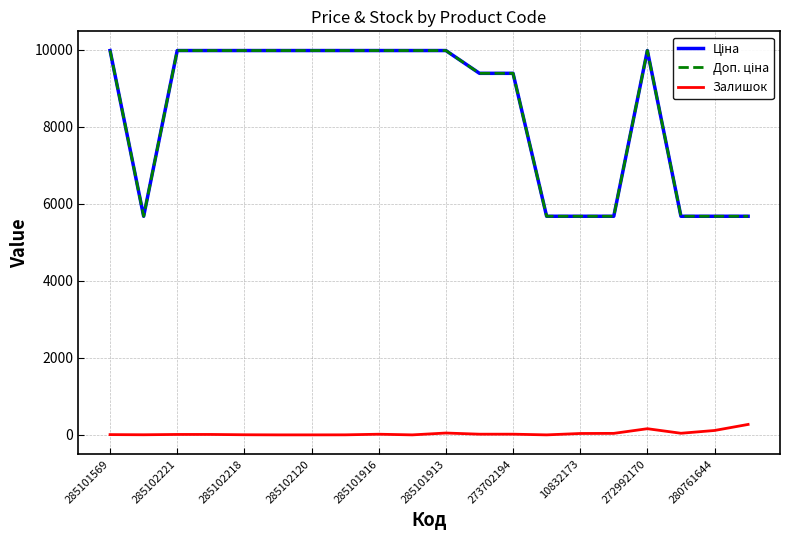

Does the chart have visible grid lines?

Yes